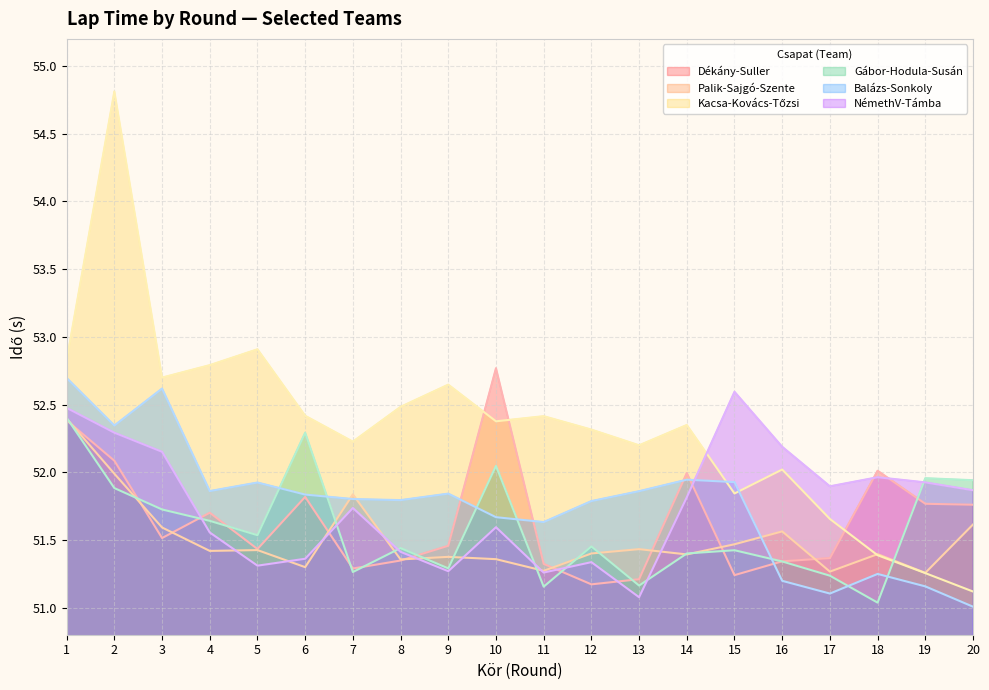

What is the total value across all series at 1?

315.2